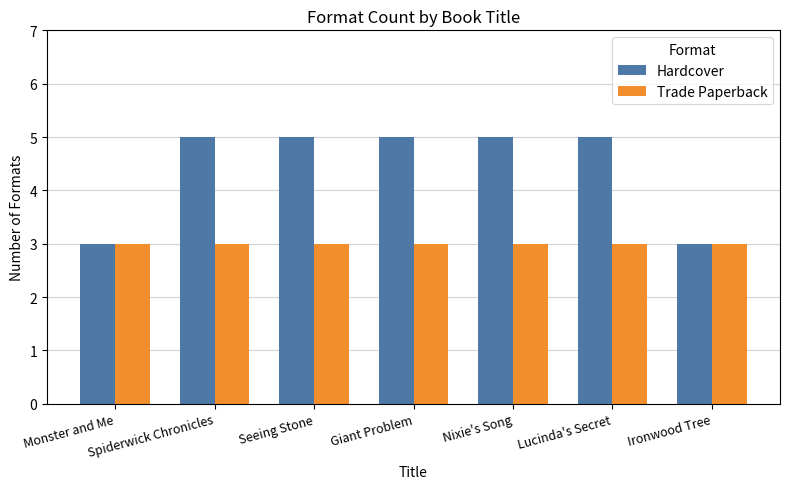

What is the sum of all Hardcover values?

31